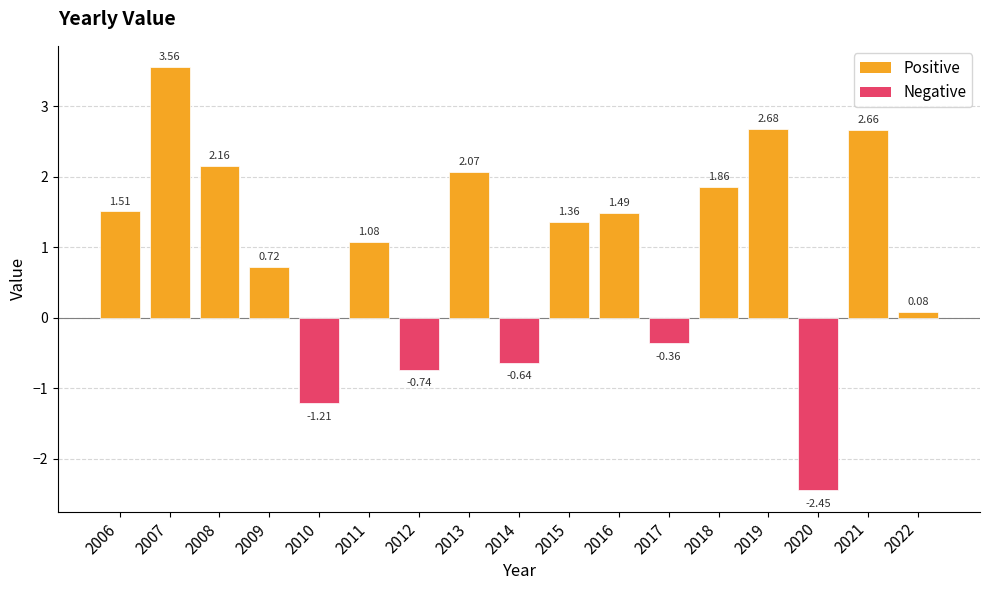

What is the difference between the maximum and minimum values?

6.0